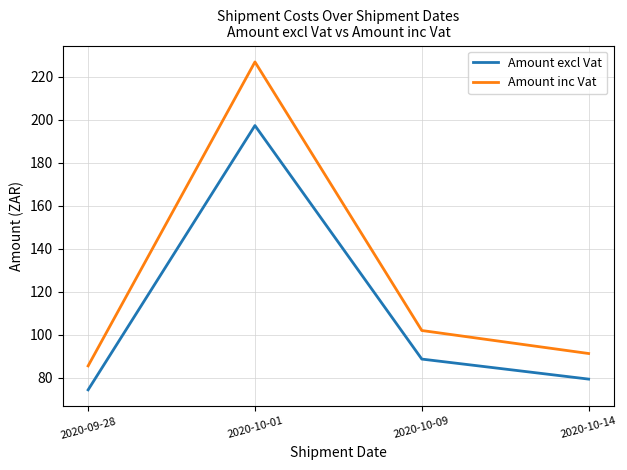

List the labels in order of Amount excl Vat value, smallest first.

2020-09-28, 2020-10-14, 2020-10-09, 2020-10-01